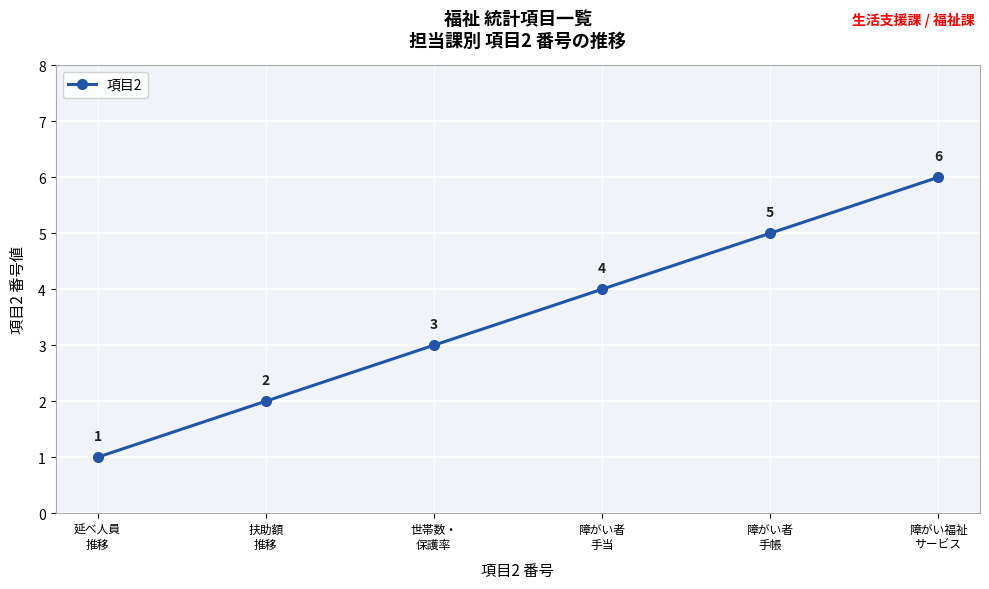

How many values are between 2 and 5?

4